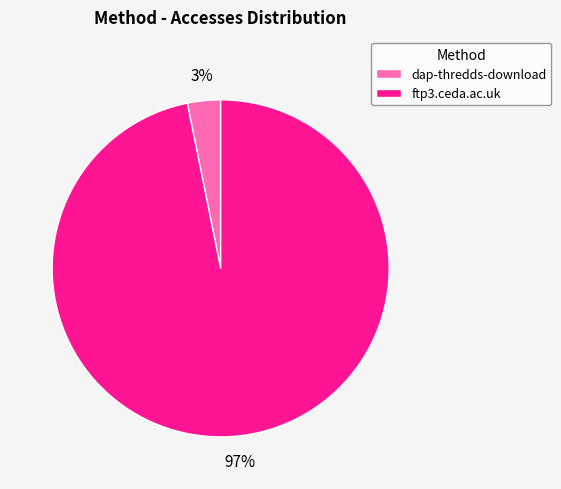

Count the number of slices in the pie.

2